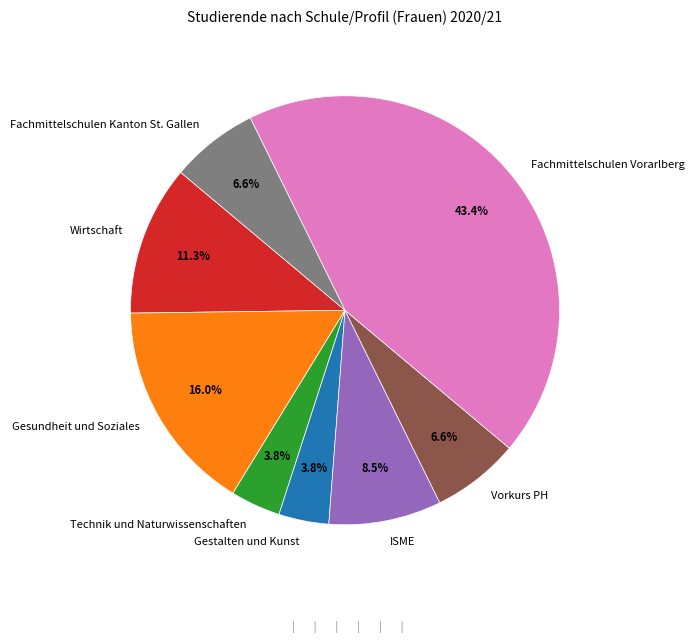

Approximately how many times larger is the value at Fachmittelschulen Vorarlberg compared to ISME?

5.1